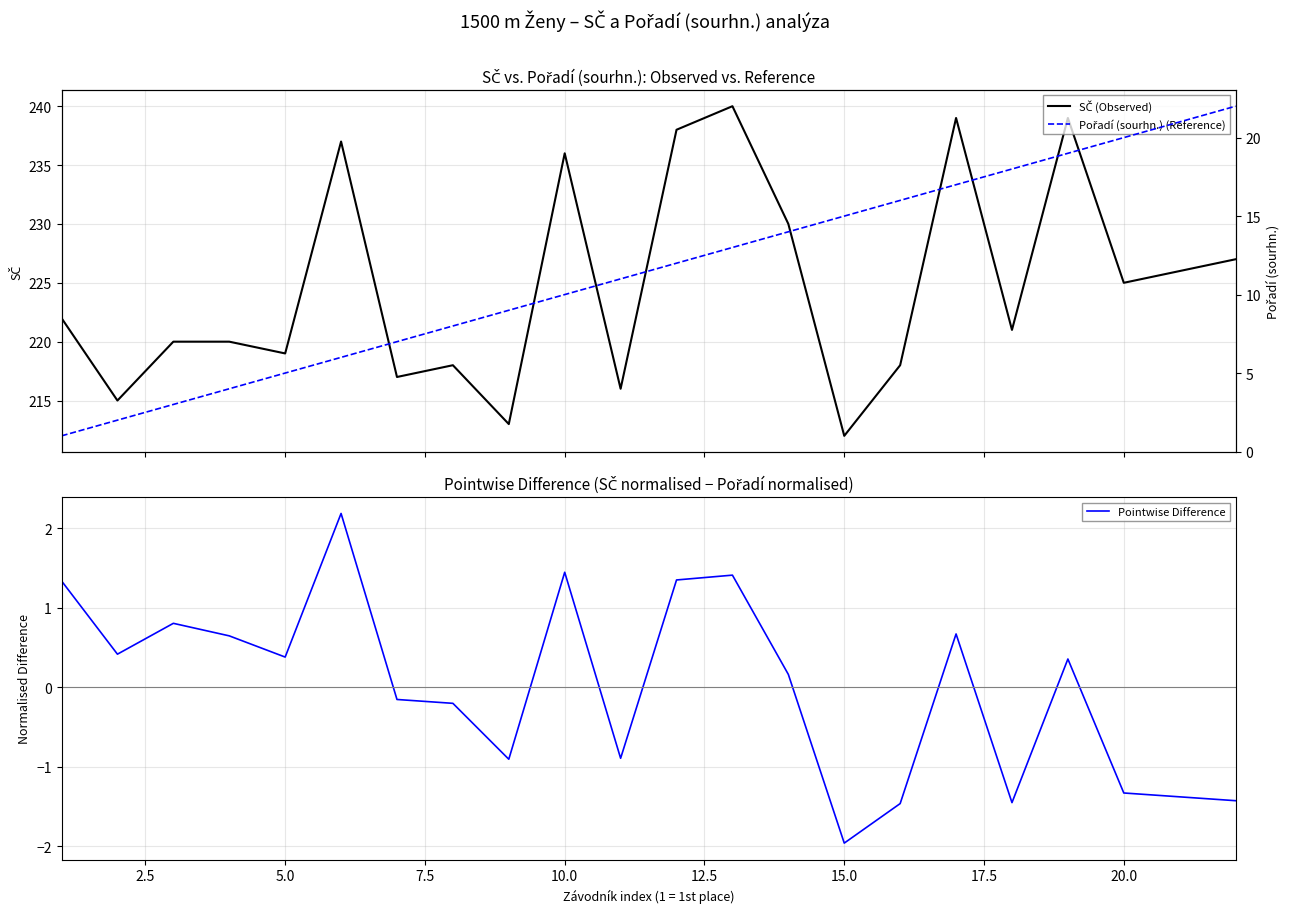

How many data points in SČ (Observed) are less than 222?

11